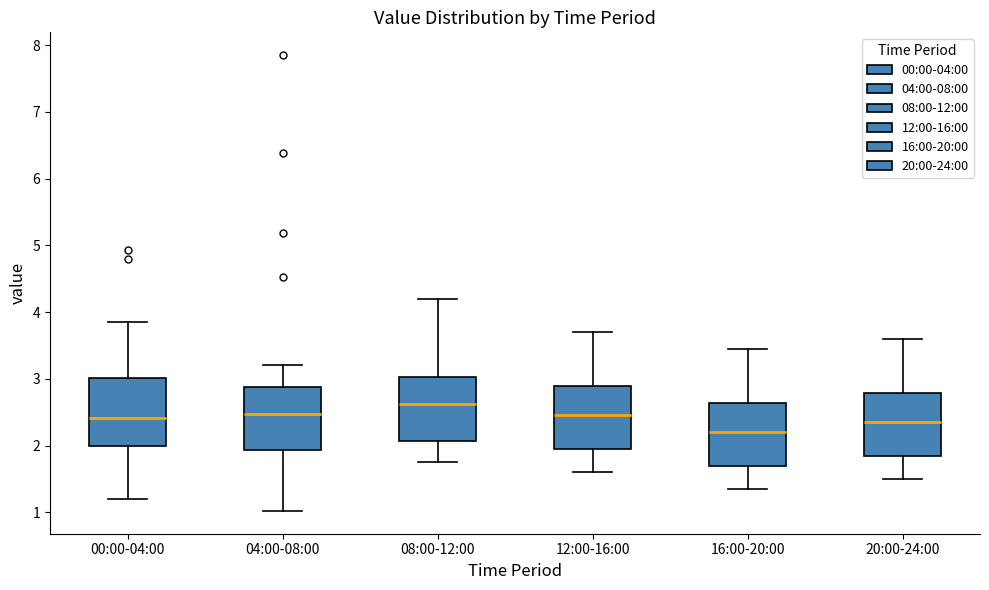

Which box has the highest median line?

08:00-12:00